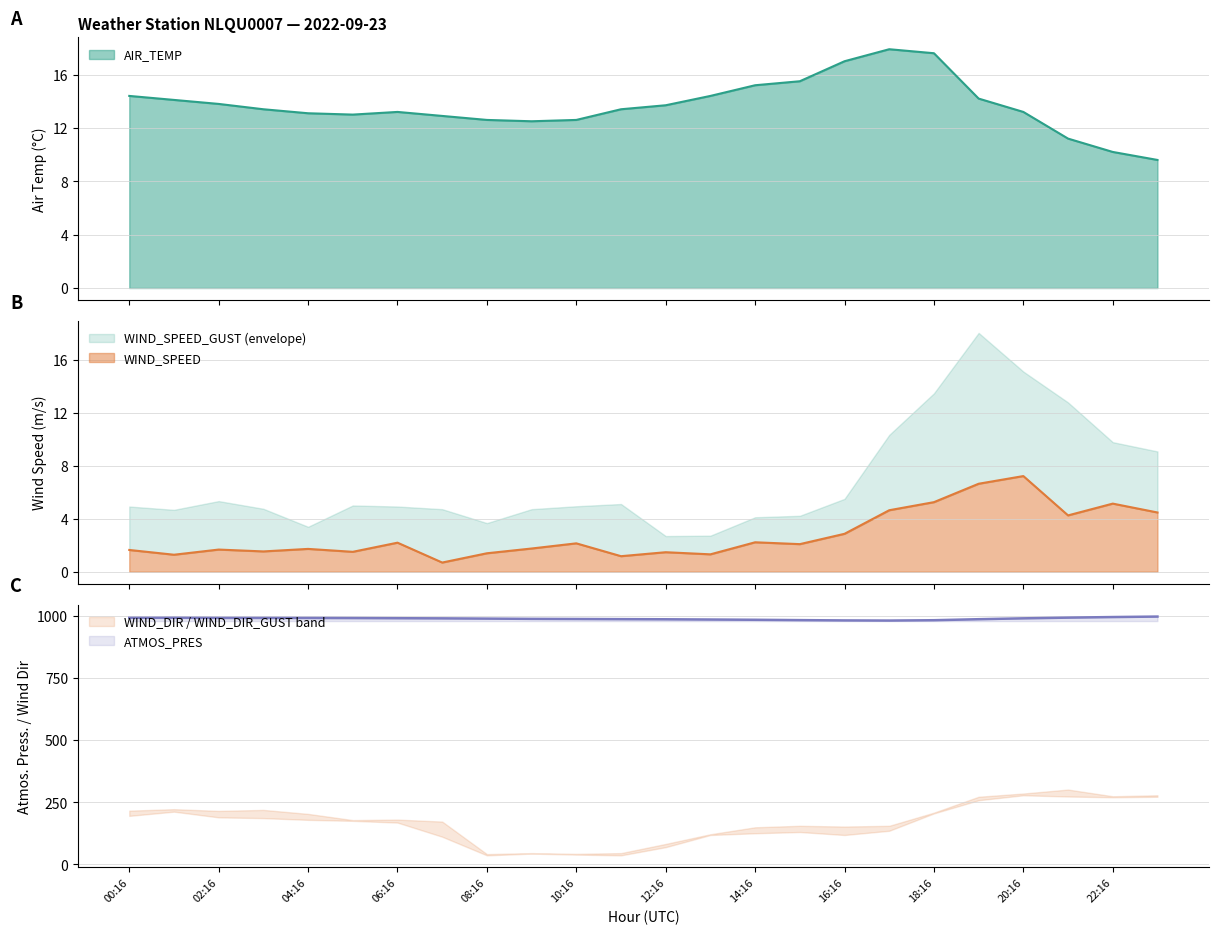

What is the lowest value of the WIND_SPEED series?

0.7